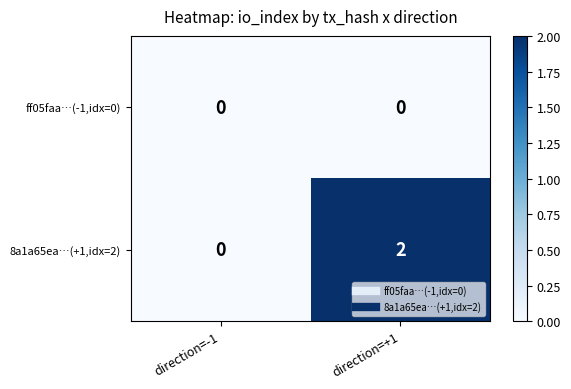

At direction=+1, list the series in order from smallest to largest.

ff05faa…(-1,idx=0), 8a1a65ea…(+1,idx=2)